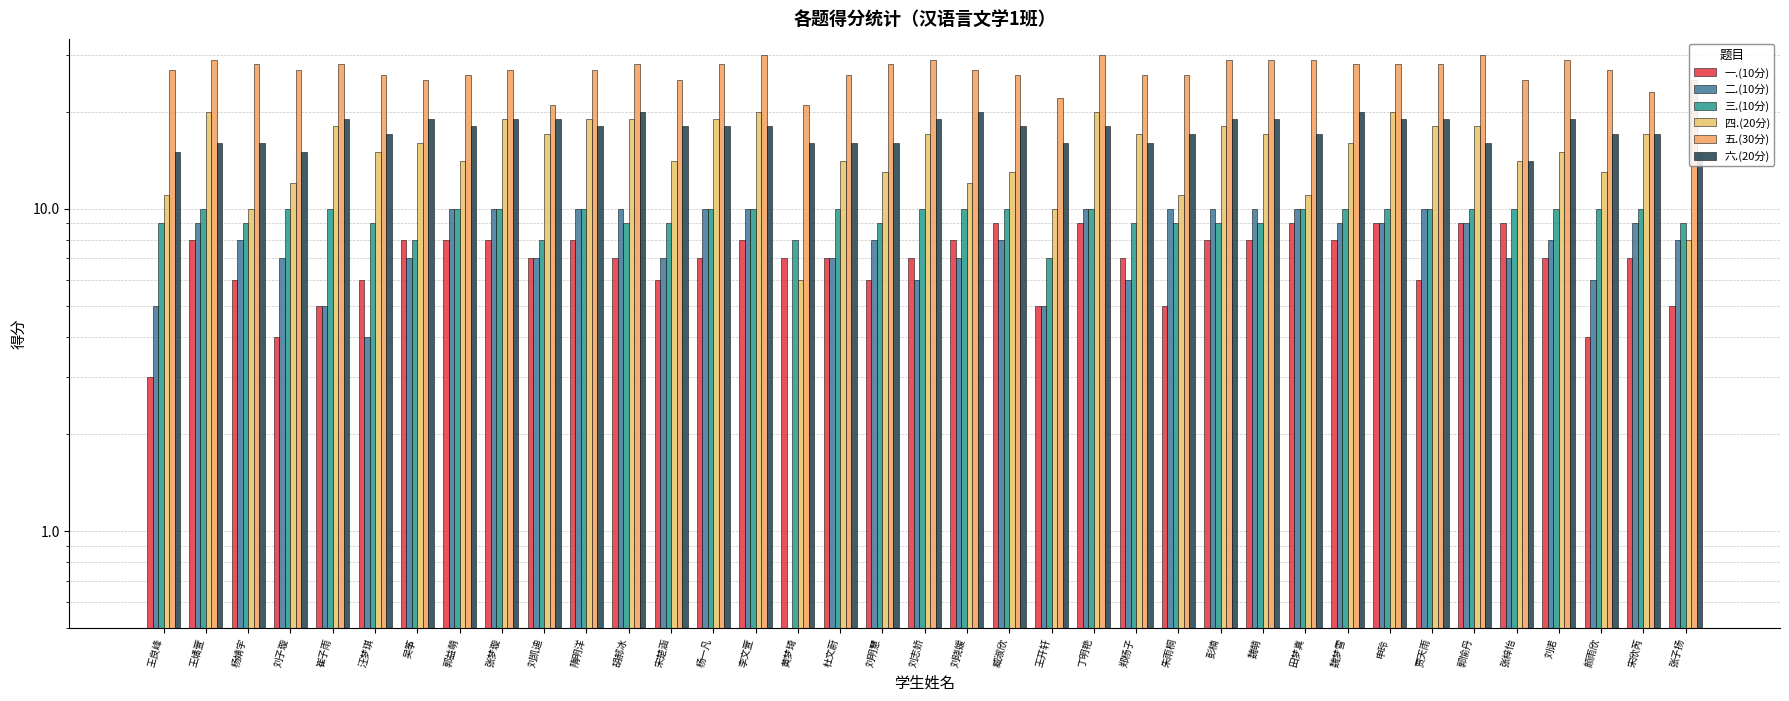

Is it true that 六.(20分) equals 9 at 王开轩?

False